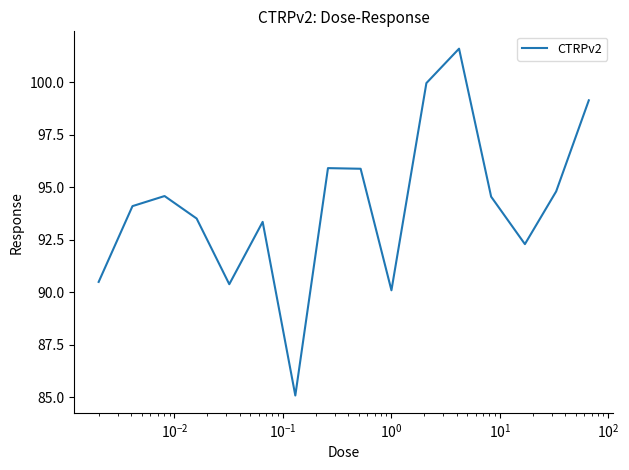

What is the difference between the maximum and minimum values?

16.5